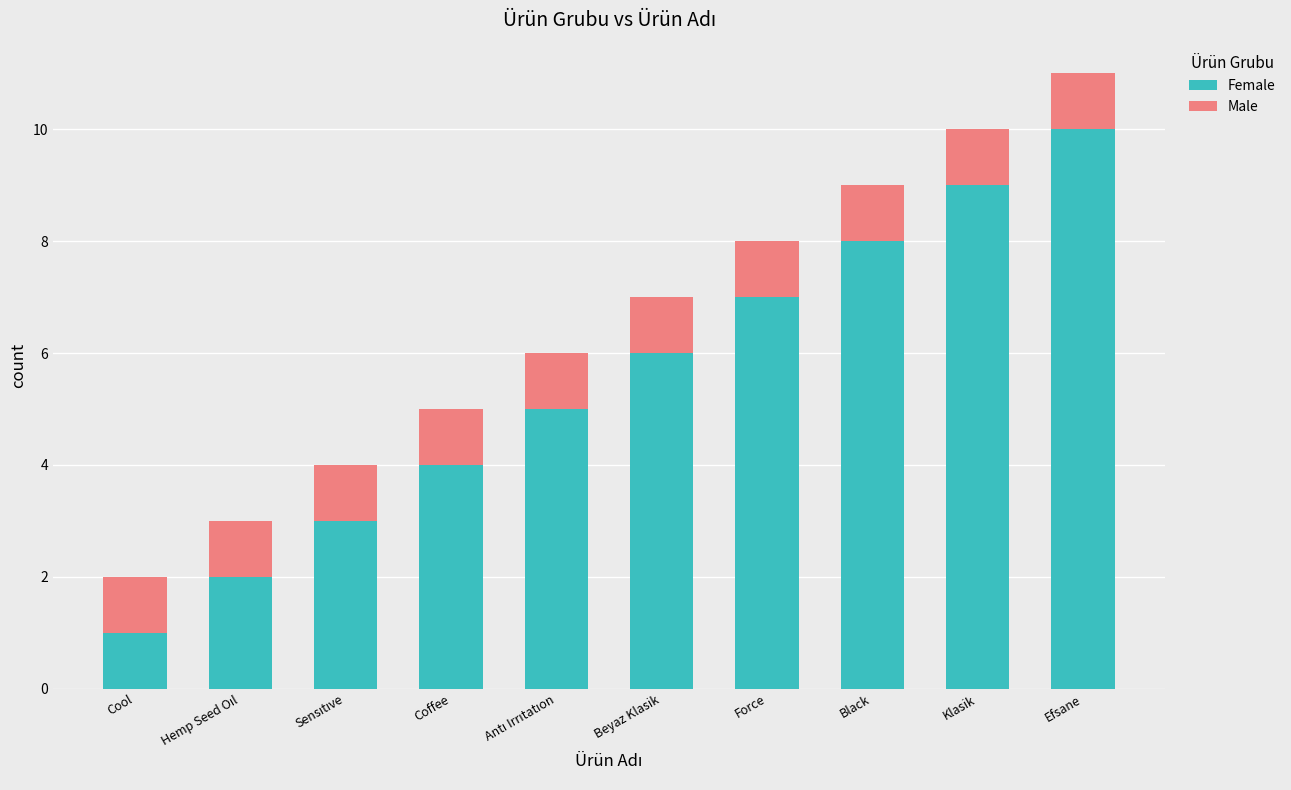

Is it true that Female equals 8 at Black?

True